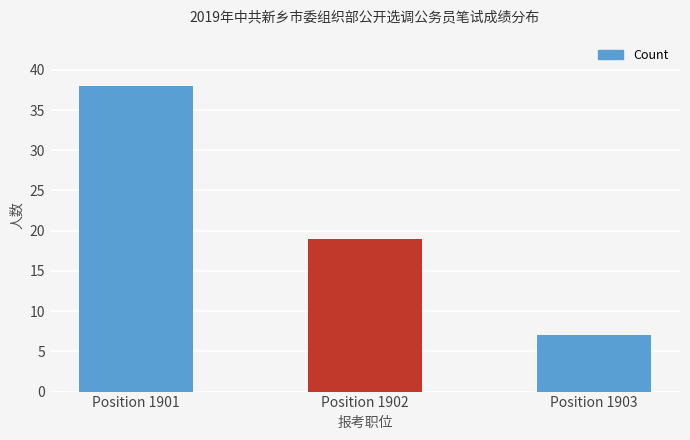

At which category does the chart reach its peak across all series?

Position 1901